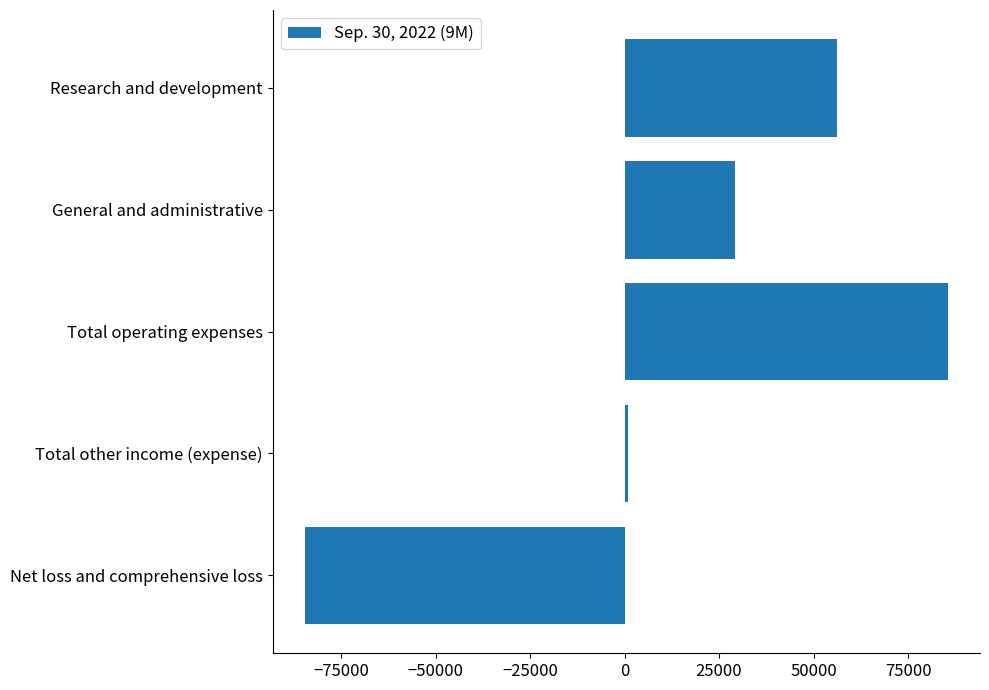

What is the label of the 1st bar from the bottom?

Net loss and comprehensive loss